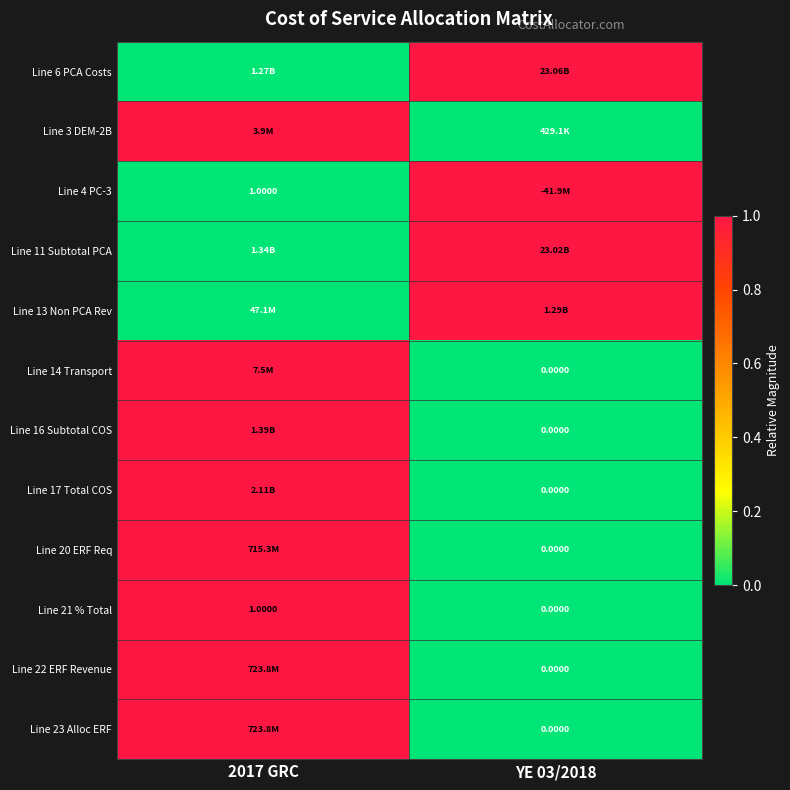

How many data points does each series have?

2